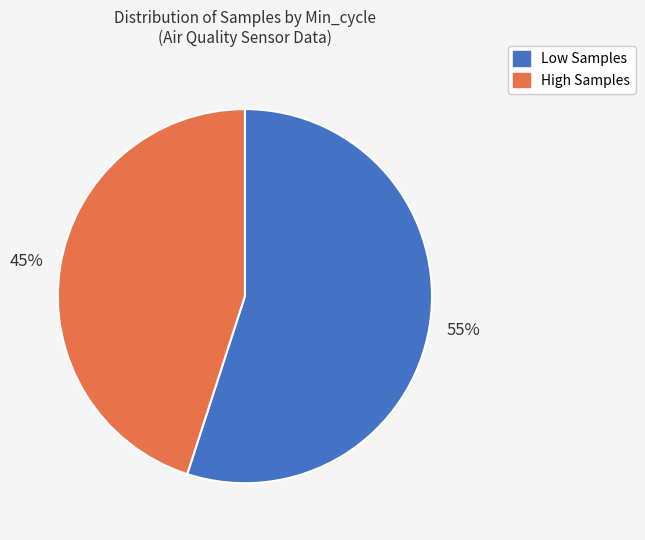

Is there any slice that represents more than half of the pie?

Yes